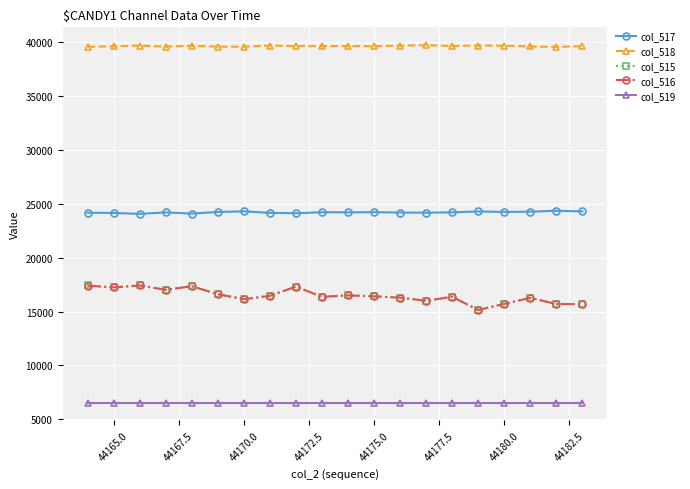

Which series has the largest total across all categories?

col_518